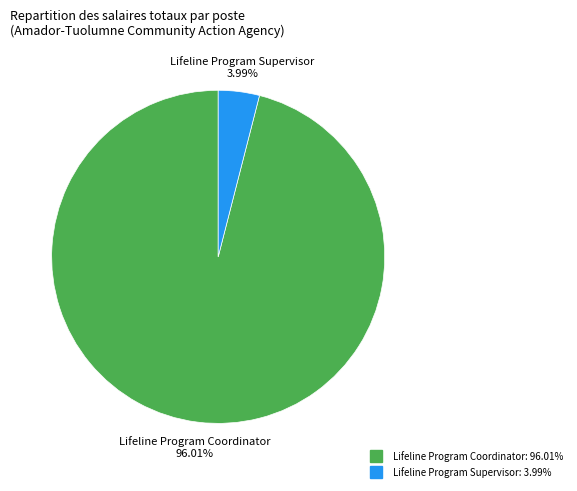

What percentage do Lifeline Program Supervisor and Lifeline Program Coordinator together represent?

100.0%